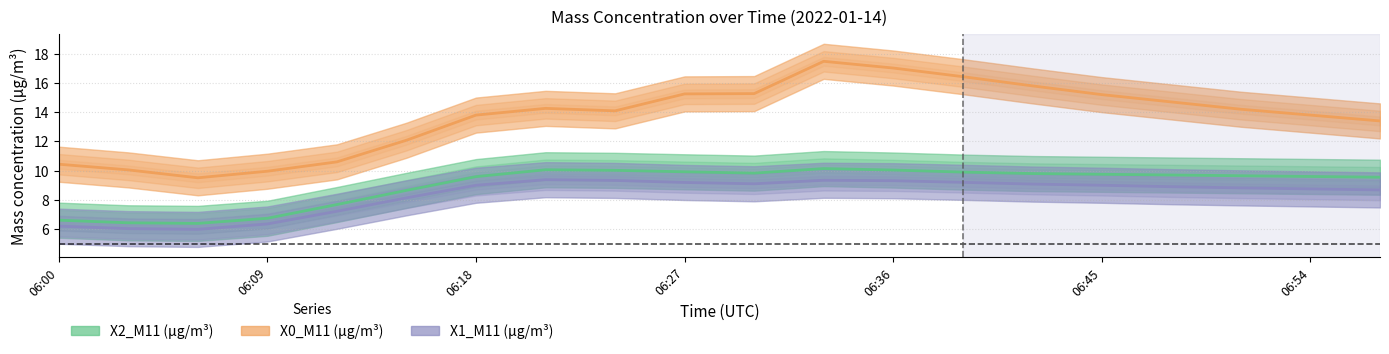

What is the approximate value of X0_M11 (μg/m³) at 06:36?

17.0